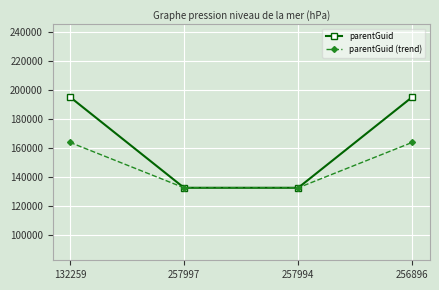

What is the total value across all series at 132259?

358547